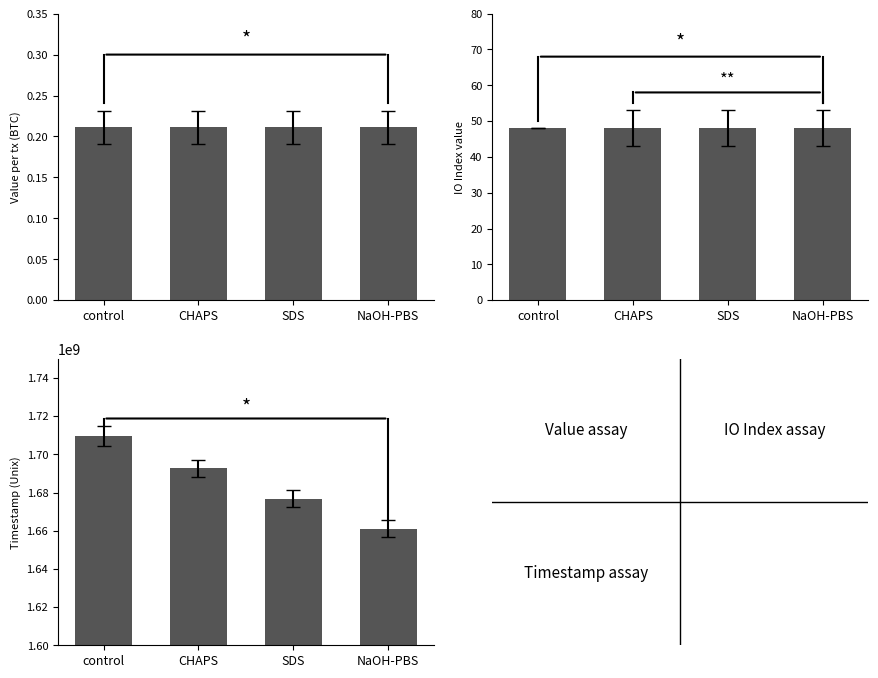

What is the label of the 2nd bar from the right?

SDS